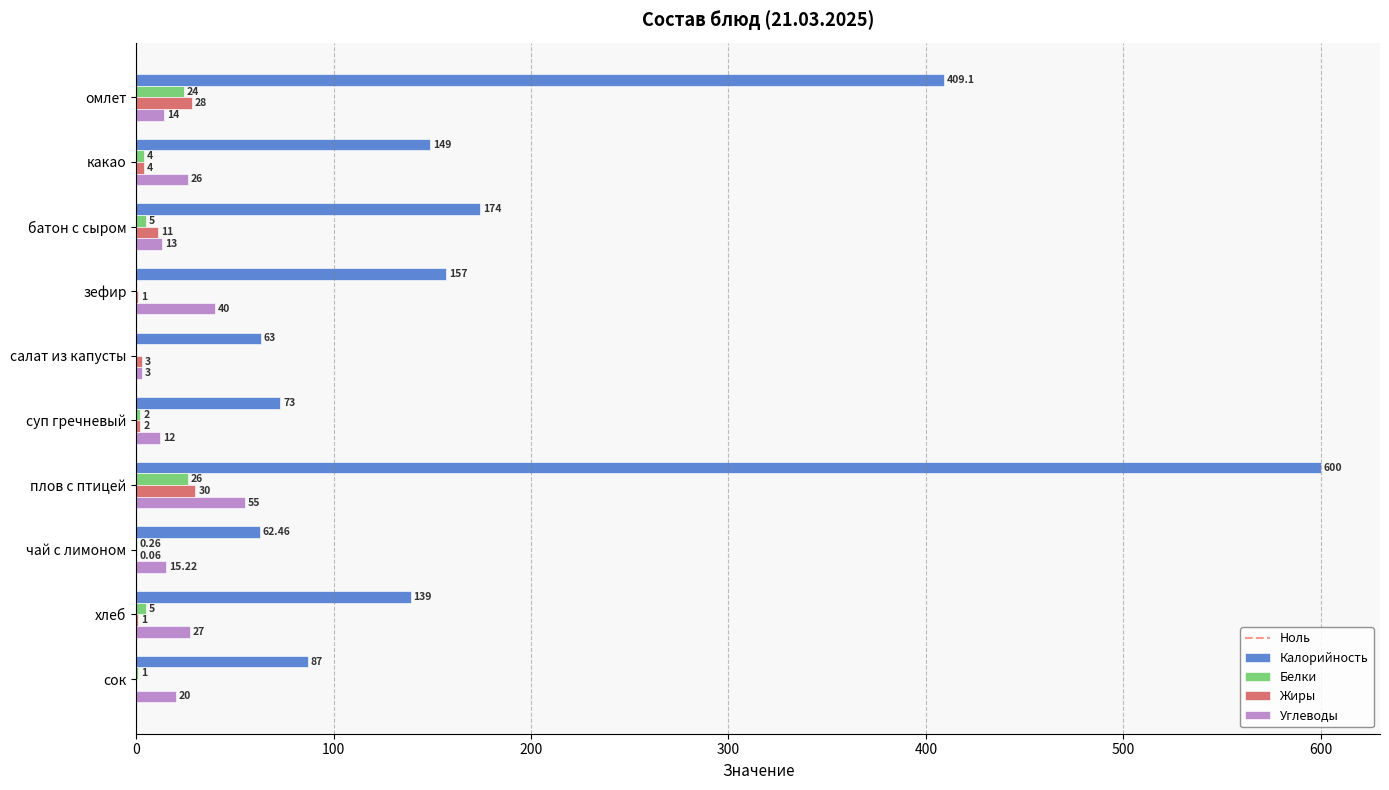

Is the value of Белки at чай с лимоном greater than the value of Углеводы at омлет?

No